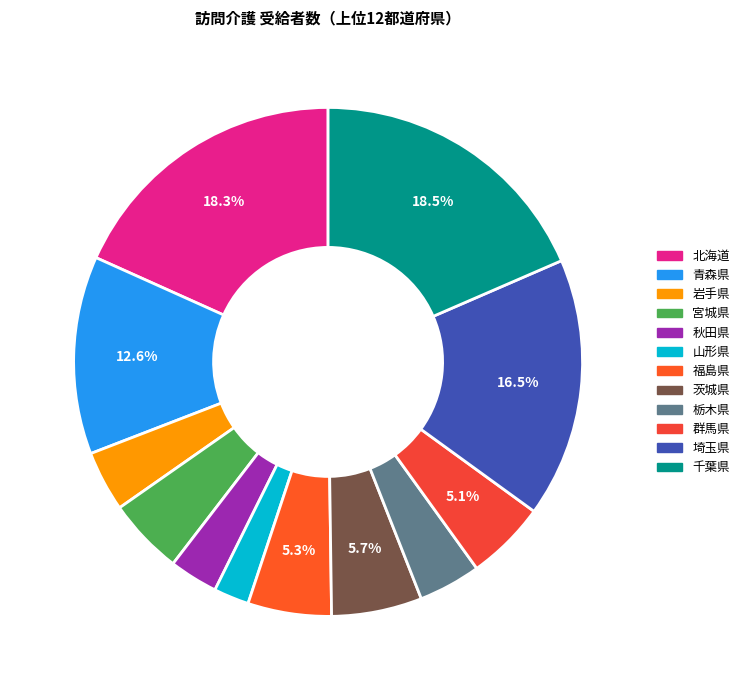

To the nearest percent, what portion does 福島県 represent?

5%